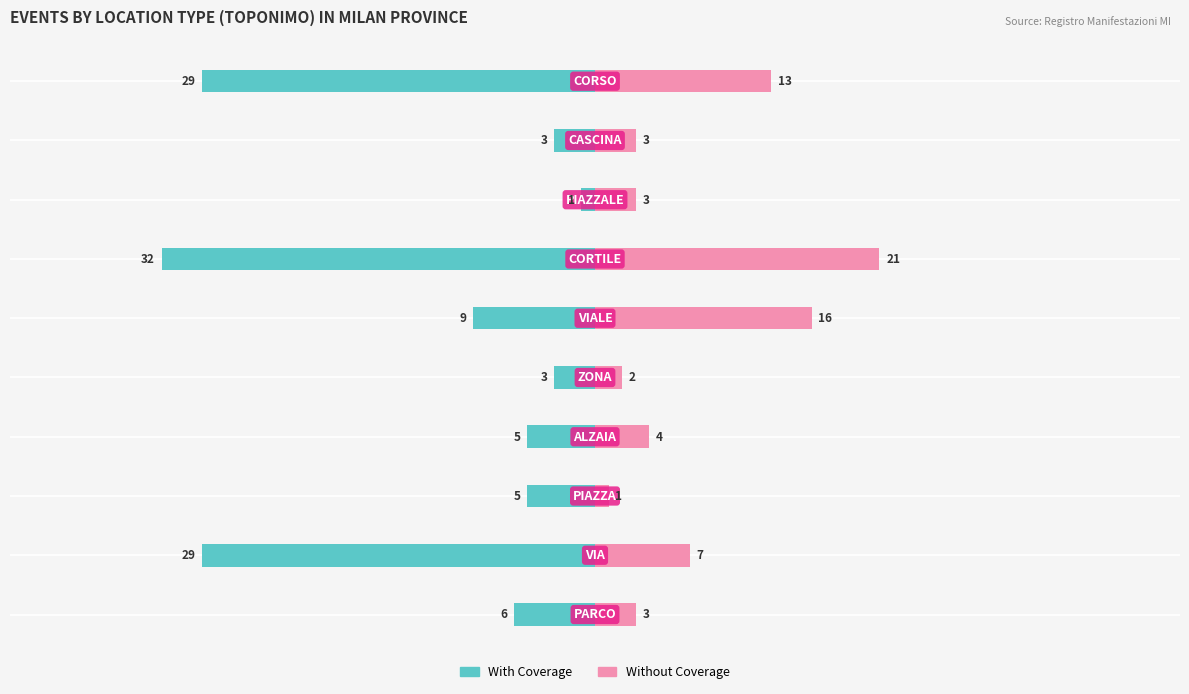

Which series changed the most between −30 and 0?

Without Coverage